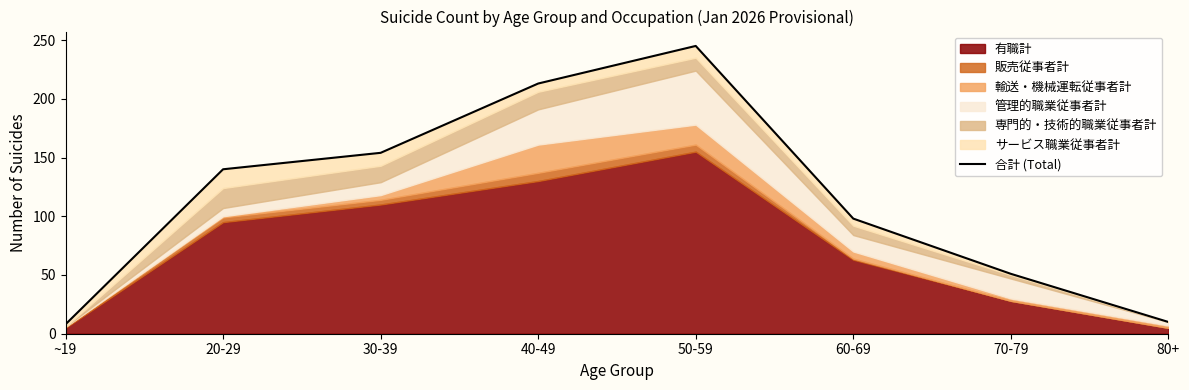

What is the difference between the maximum and minimum values?

237